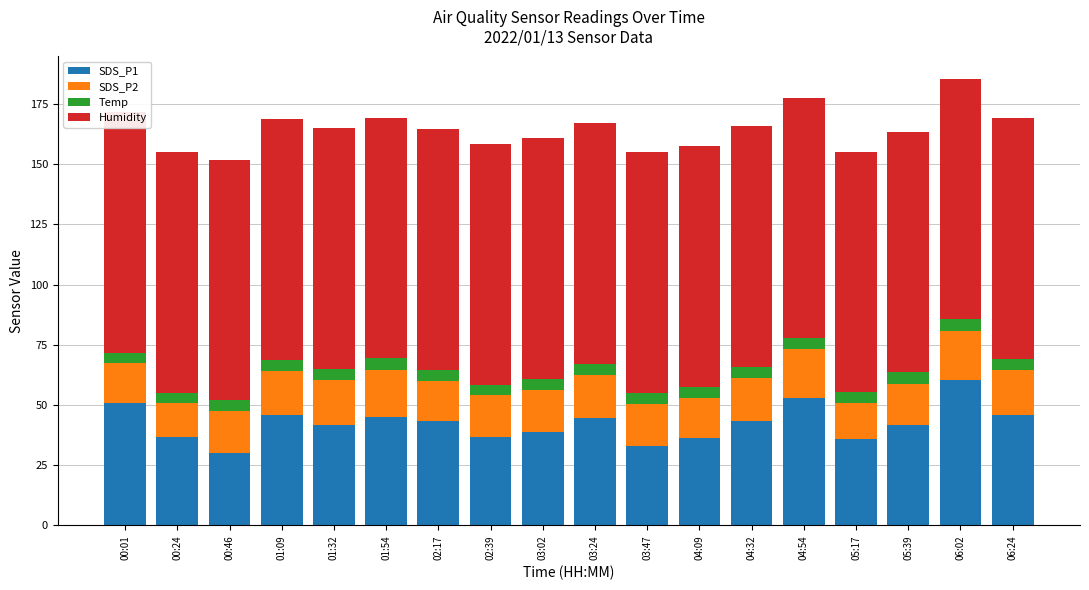

Reading right to left, transcribe all the data shown in this chart.

SDS_P1: 06:24=45.6	06:02=60.4	05:39=41.6	05:17=35.7	04:54=52.8	04:32=43.4	04:09=36.3	03:47=33.0	03:24=44.5	03:02=39.0	02:39=36.8	02:17=43.4	01:54=45.1	01:32=41.6	01:09=46.0	00:46=30.1	00:24=36.7	00:01=50.9
SDS_P2: 06:24=19.0	06:02=20.4	05:39=17.2	05:17=15.0	04:54=20.3	04:32=17.9	04:09=16.7	03:47=17.5	03:24=17.9	03:02=17.4	02:39=17.1	02:17=16.8	01:54=19.6	01:32=18.8	01:09=18.1	00:46=17.2	00:24=14.0	00:01=16.5
Temp: 06:24=4.6	06:02=4.7	05:39=4.7	05:17=4.6	04:54=4.6	04:32=4.6	04:09=4.6	03:47=4.6	03:24=4.6	03:02=4.6	02:39=4.5	02:17=4.5	01:54=4.7	01:32=4.5	01:09=4.6	00:46=4.6	00:24=4.4	00:01=4.2
Humidity: 06:24=99.9	06:02=99.9	05:39=99.9	05:17=99.9	04:54=99.9	04:32=99.9	04:09=99.9	03:47=99.9	03:24=99.9	03:02=99.9	02:39=99.9	02:17=99.9	01:54=99.9	01:32=99.9	01:09=99.9	00:46=99.9	00:24=99.9	00:01=99.9